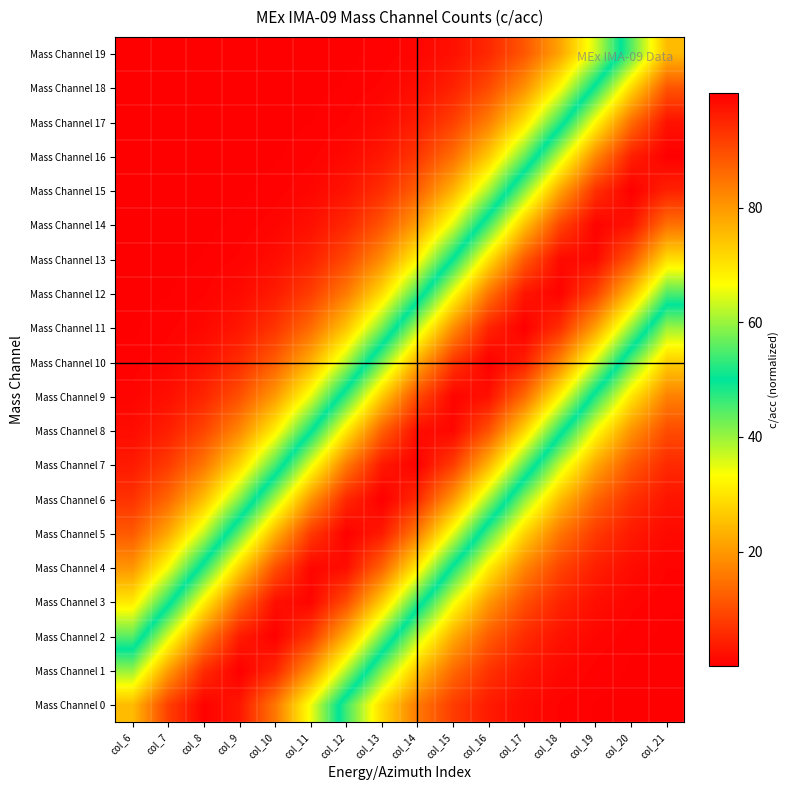

At which category does the chart reach its minimum across all series?

col_6